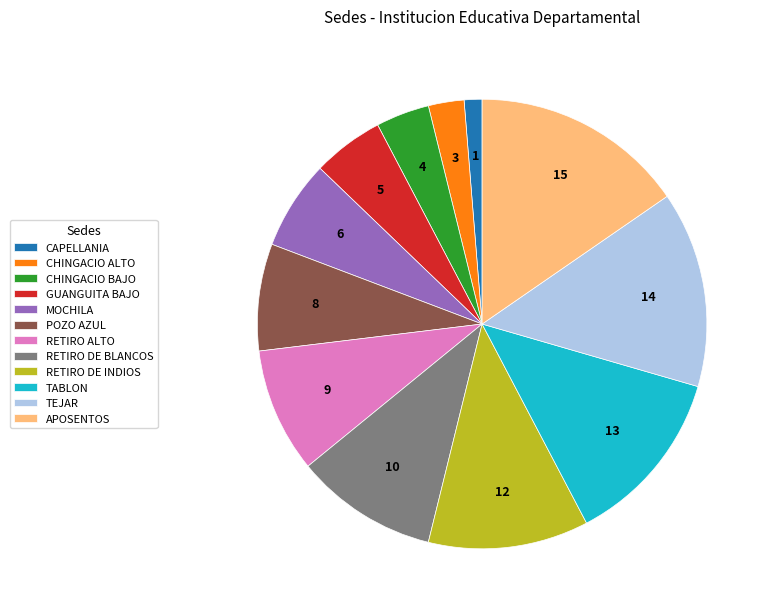

Combined, do GUANGUITA BAJO and MOCHILA account for over 50%?

No